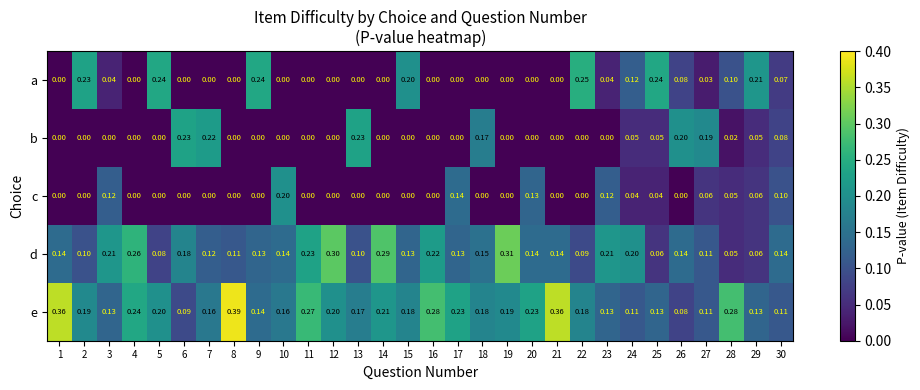

Rank the series by their maximum value, from highest to lowest.

e, d, a, b, c